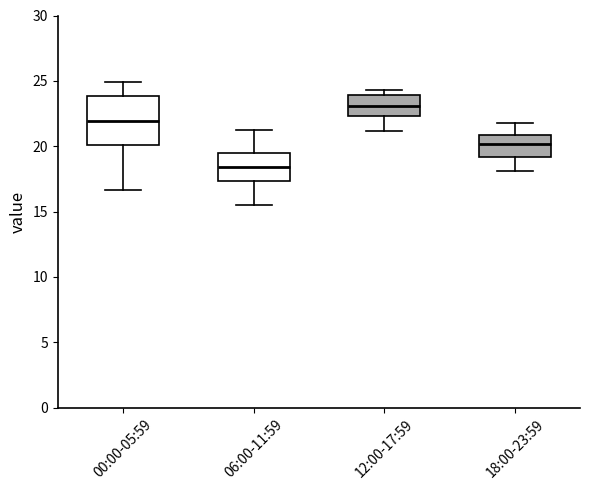

Where is the upper edge of the box for 06:00-11:59 on the y-axis? The values are not printed on the chart, so give them approximately, as read against the axis.

19.5